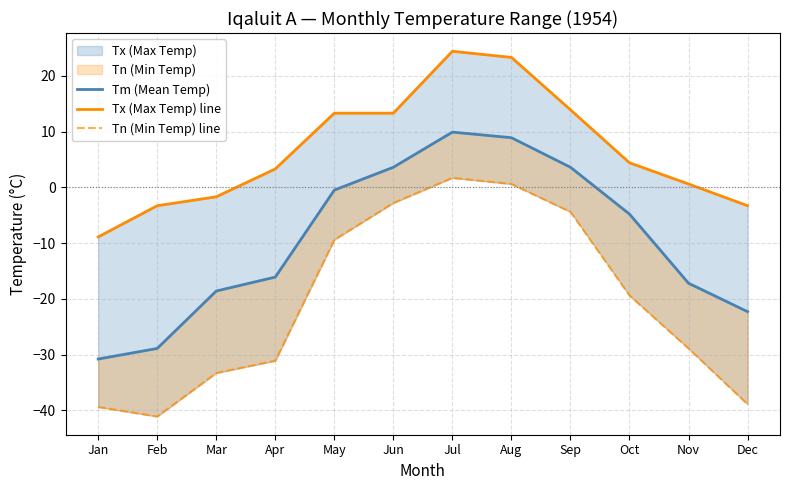

Count the number of categories in the chart.

12